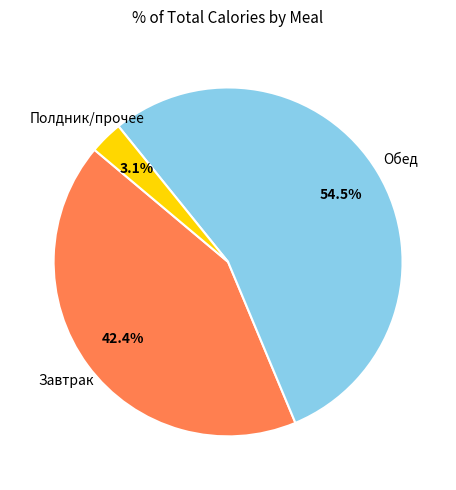

Does any single category account for the majority?

Yes